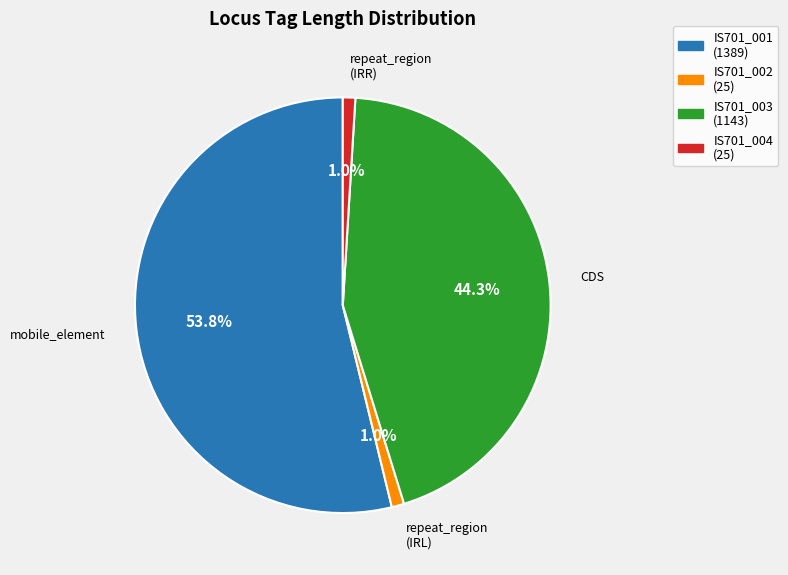

The IS701_004 slice represents 1% of the pie. True or false?

True